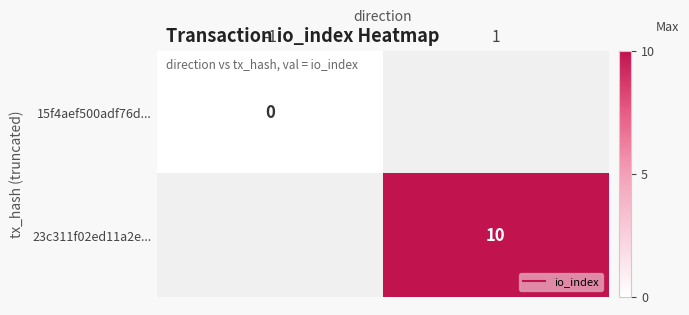

Rank the categories by 23c311f02ed11a2e... value from lowest to highest.

-1, 1